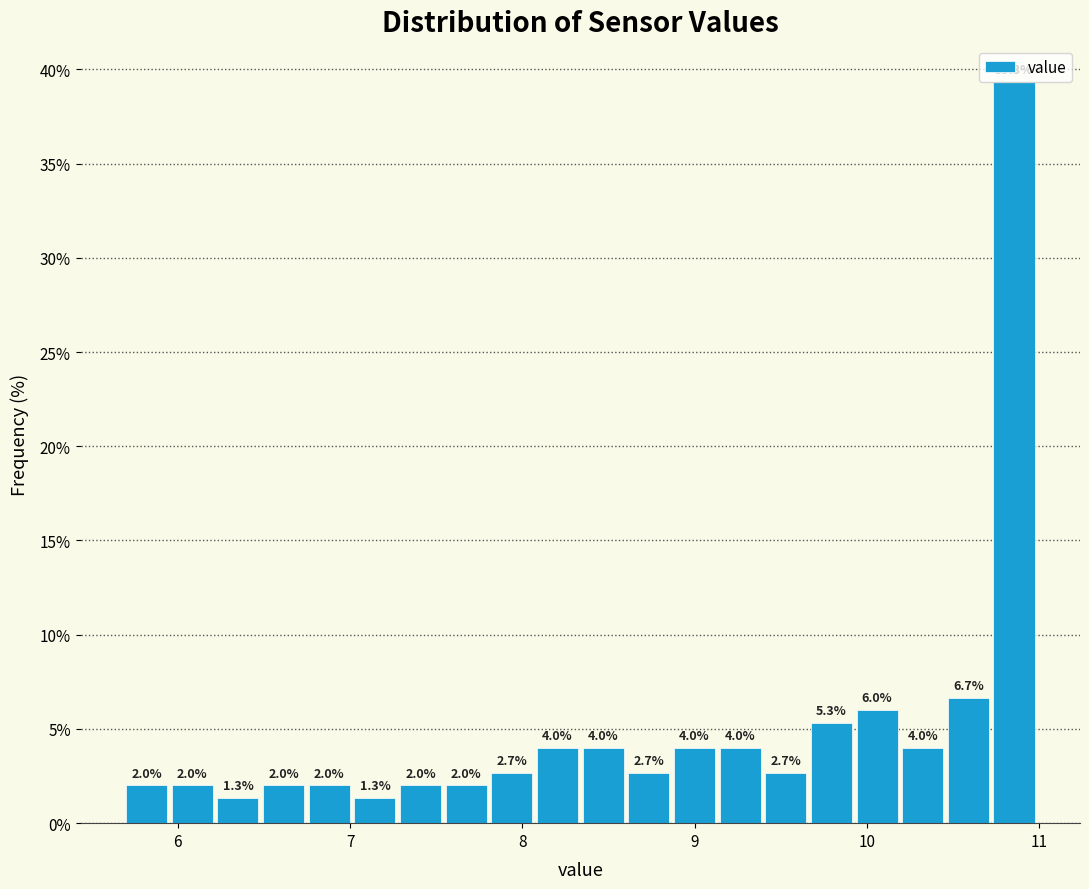

Around what value on the x-axis is the tallest bar? Give the approximate position of its centre, as read against the axis.

10.9